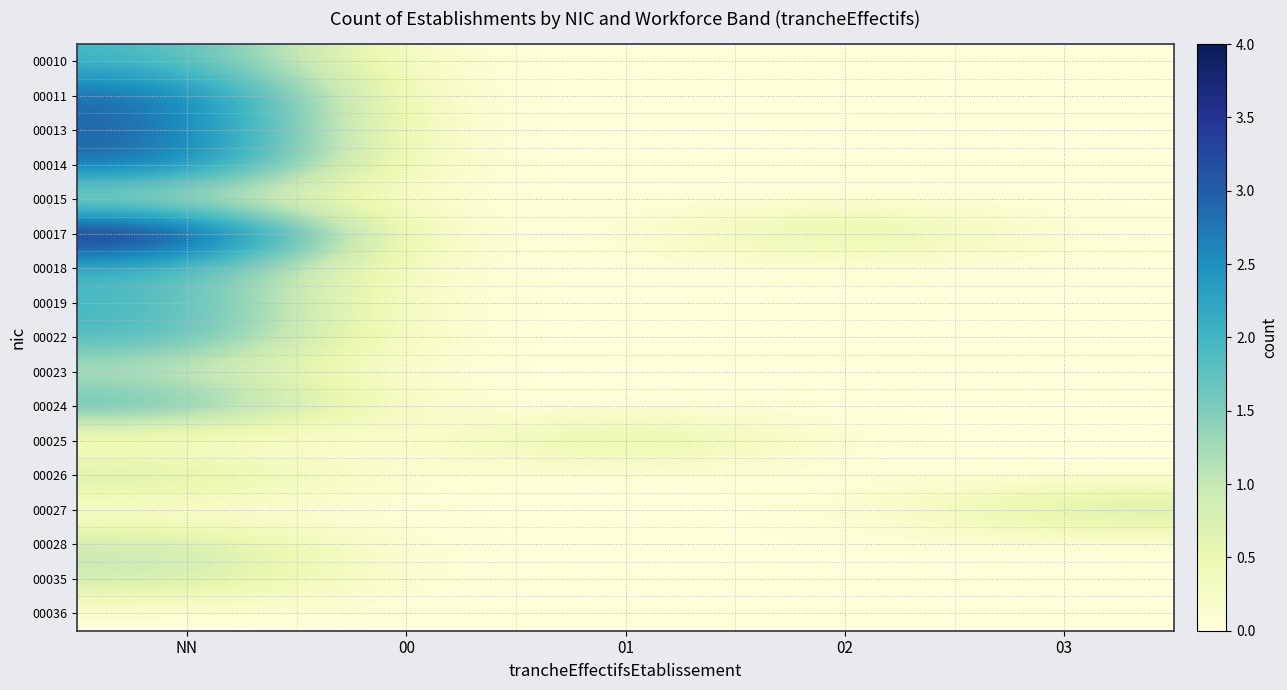

Rank the series at 02 from lowest to highest value.

00010, 00011, 00013, 00014, 00015, 00018, 00019, 00022, 00023, 00024, 00025, 00026, 00027, 00028, 00035, 00036, 00017